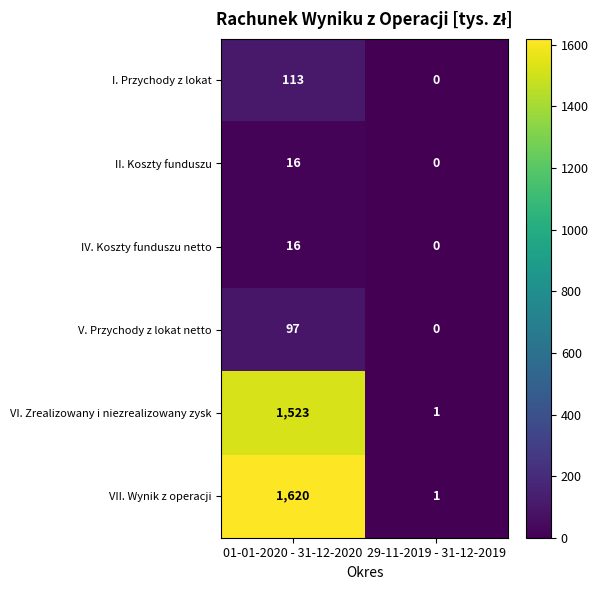

Which category has the highest value across all series?

01-01-2020 - 31-12-2020